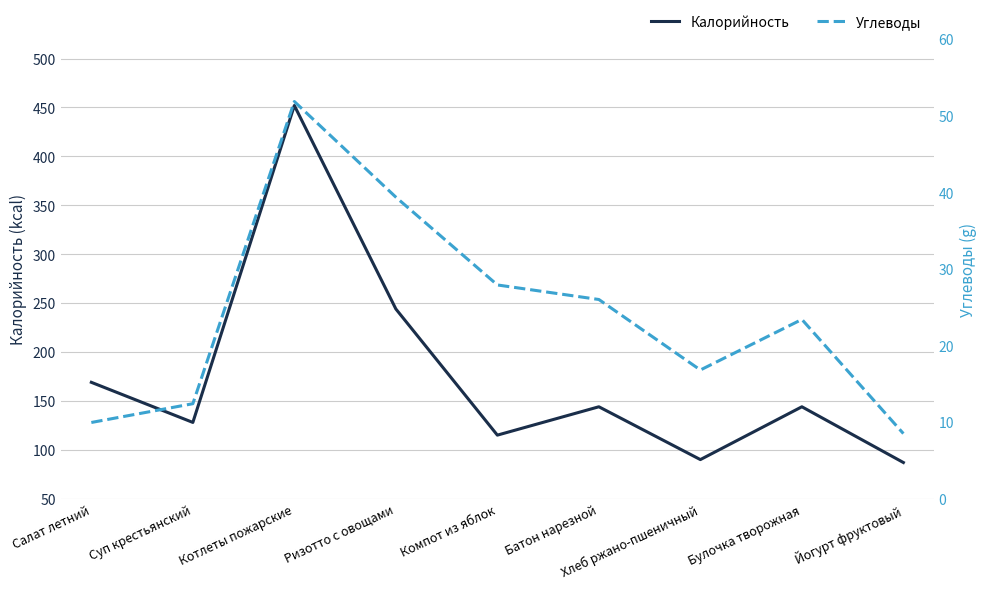

What is the label of the 4th point from the left?

Ризотто с овощами